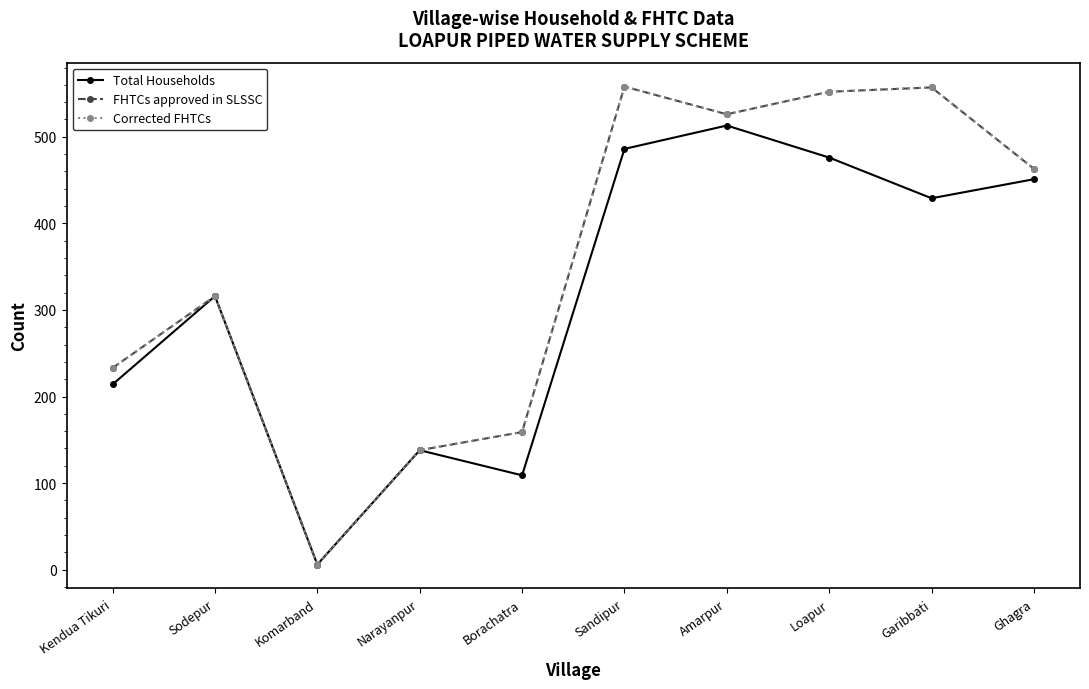

What is the difference between the maximum and minimum values in the FHTCs approved in SLSSC series?

552